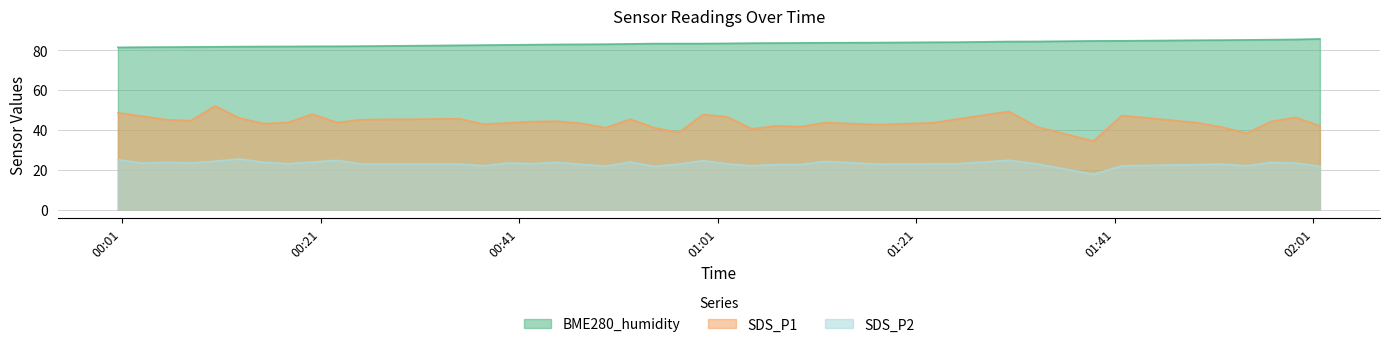

The SDS_P1 series shows 55.0 at 2021/12/25 00:54:38. True or false?

False